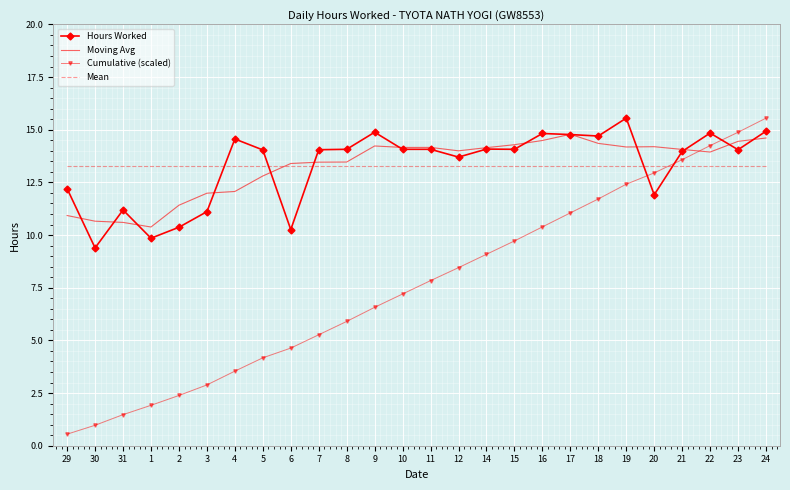

What is the greatest value displayed?

15.6